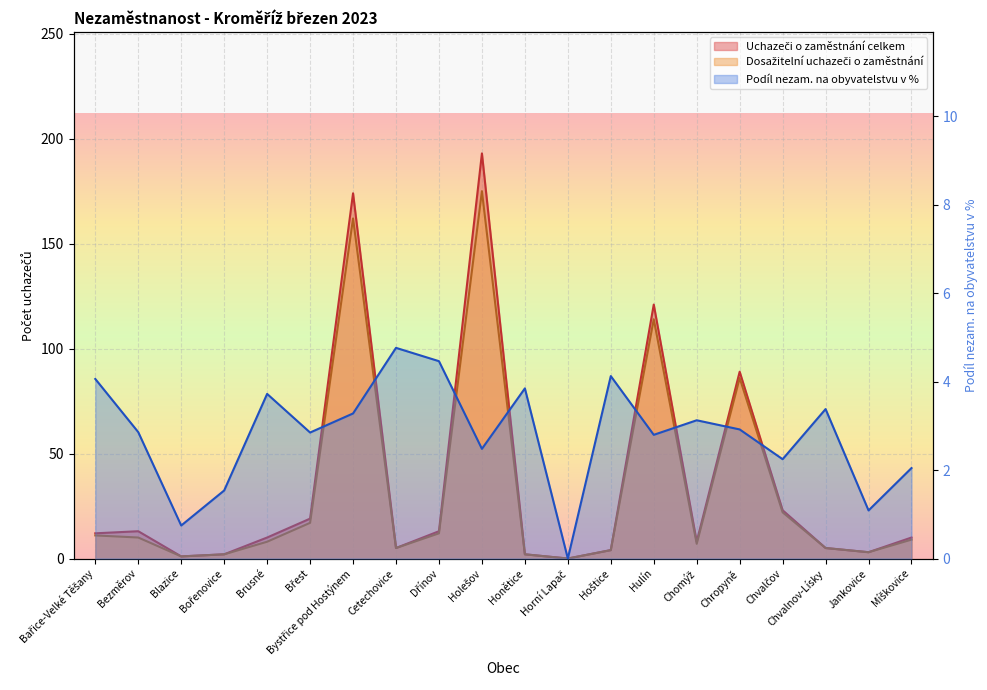

True or false: Podíl nezam. na obyvatelstvu v % has a value of 0.7 at Blazice.

True